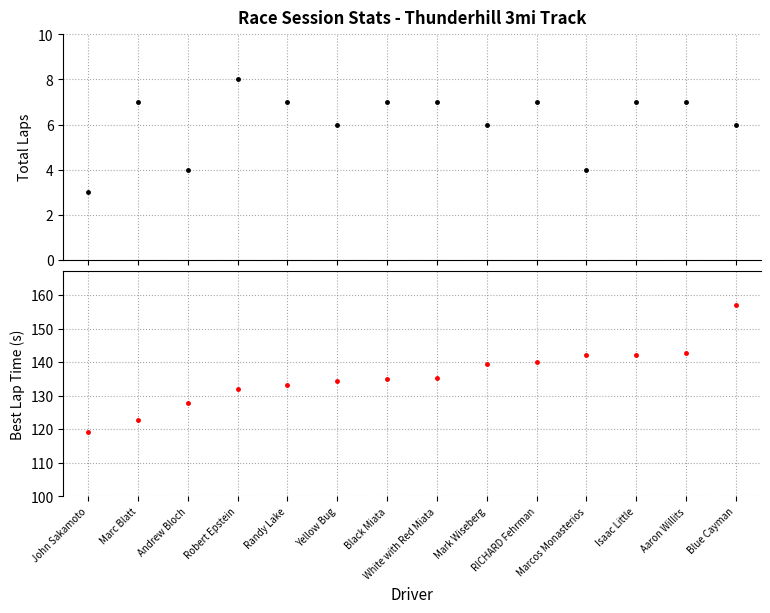

How many data points does each series have?

14